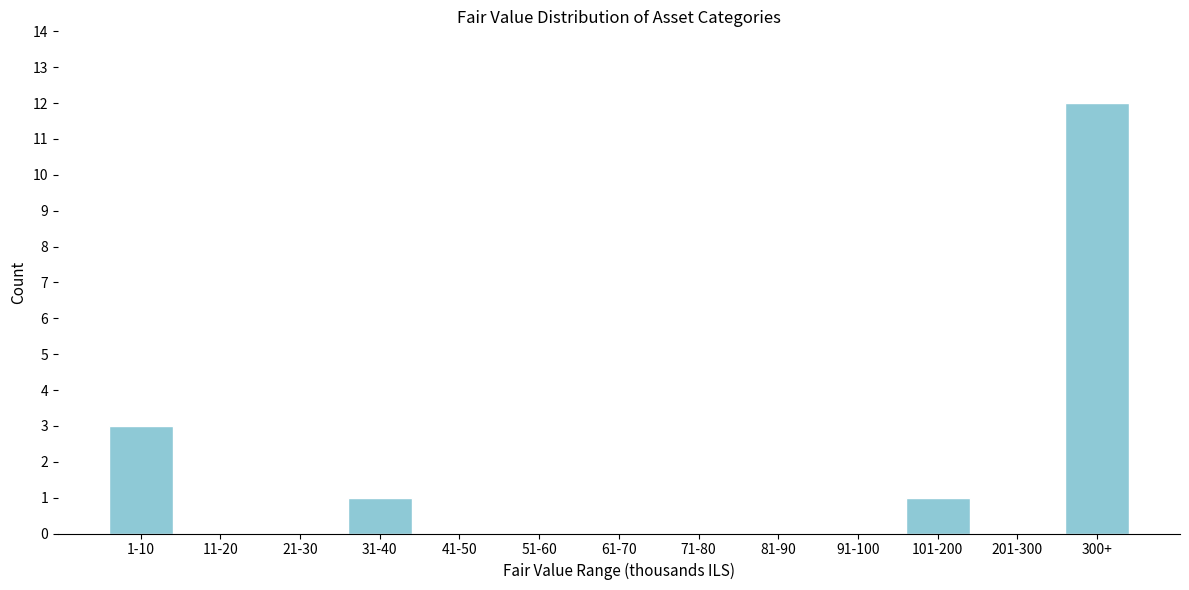

Reading right to left, list all the values displayed in this chart.

300+=12	201-300=0	101-200=1	91-100=0	81-90=0	71-80=0	61-70=0	51-60=0	41-50=0	31-40=1	21-30=0	11-20=0	1-10=3